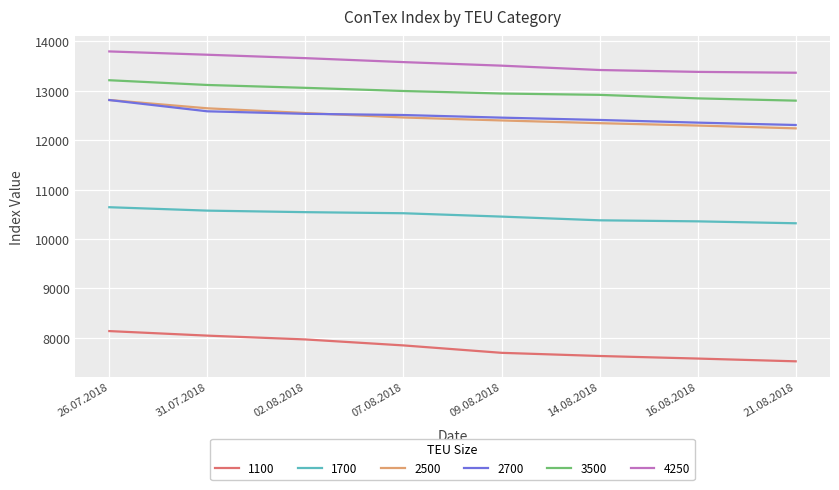

Which category has the highest value in the 2500 series?

26.07.2018